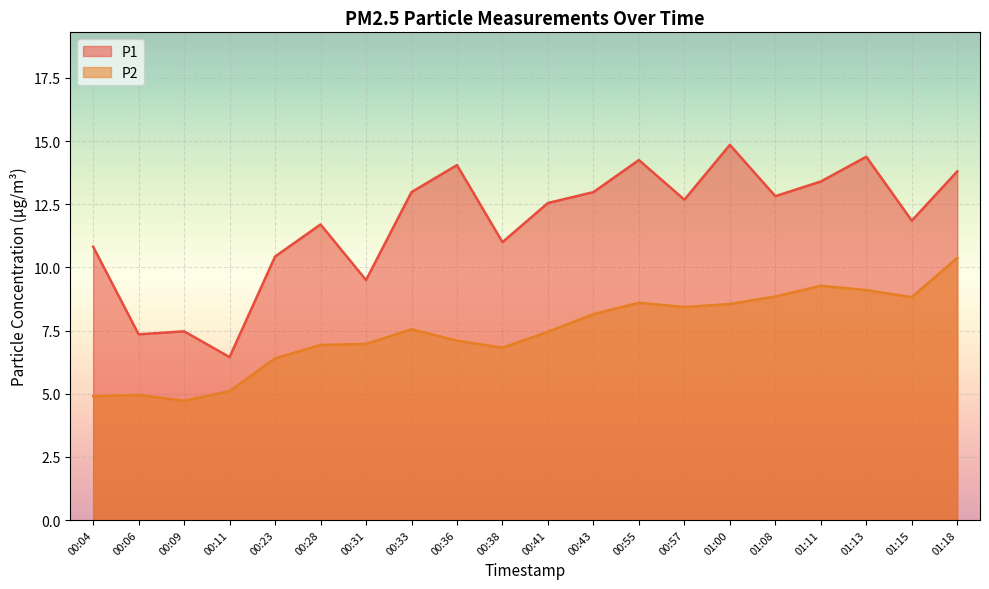

What is the difference between the second highest and minimum values in the P2 series?

4.5